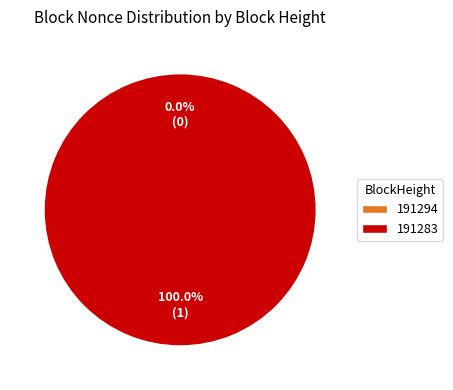

To the nearest percent, what is the difference between the largest and smallest slice percentages?

100%